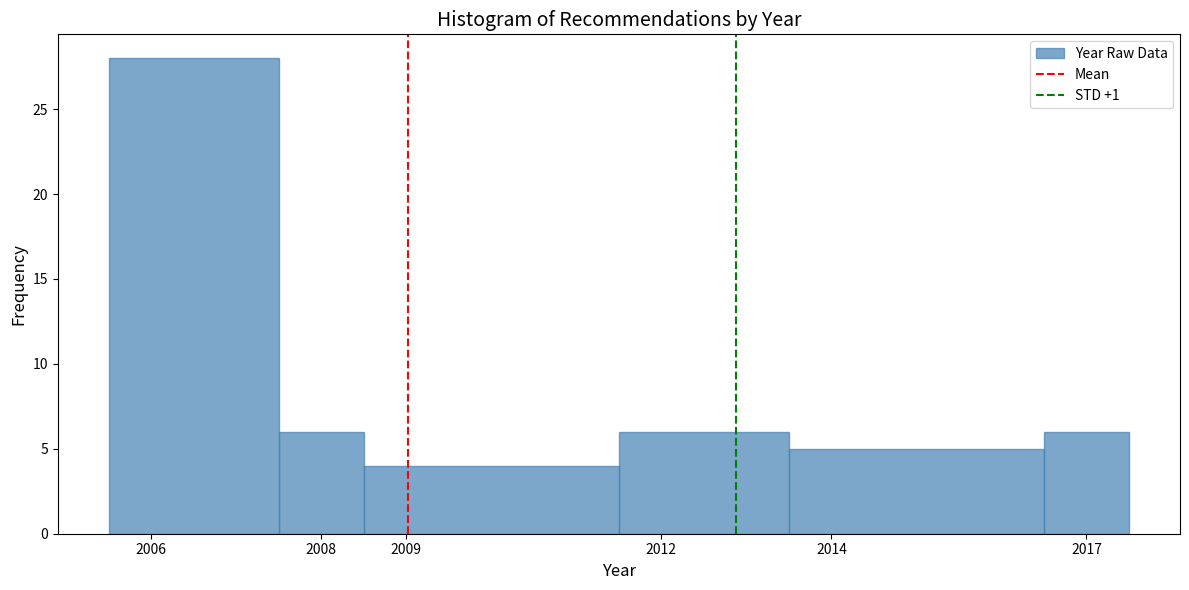

Reading left to right, transcribe this chart: for each bar, give the range it covers on the x-axis and its height. The values are not printed on the chart, so give them approximately, as read against the axis.

2005.5 to 2007.5: 28
2007.5 to 2008.5: 6
2008.5 to 2011.5: 4
2011.5 to 2013.5: 6
2013.5 to 2016.5: 5
2016.5 to 2017.5: 6